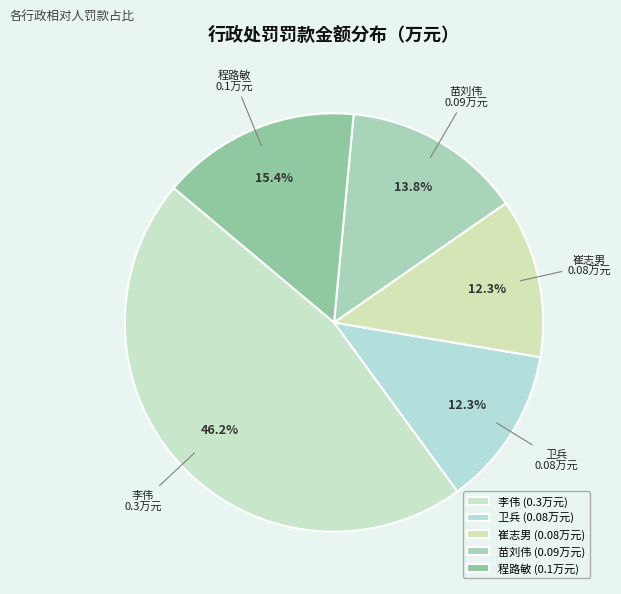

What portion of the pie excludes 程路敏?

84.6%